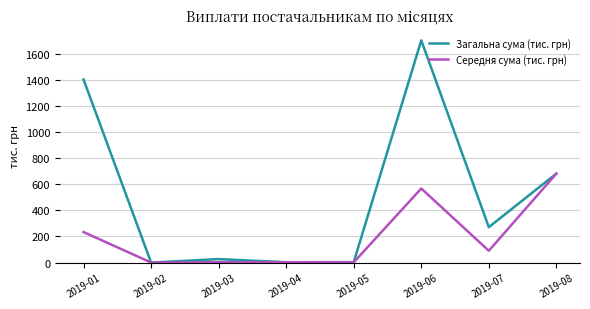

At how many categories does at least one series exceed 910?

2